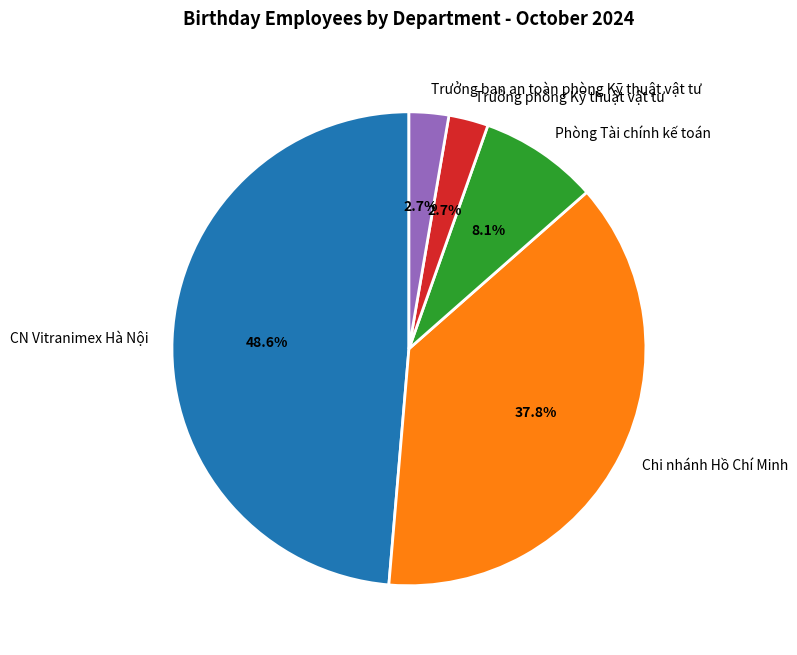

How many slices are in this pie chart?

5